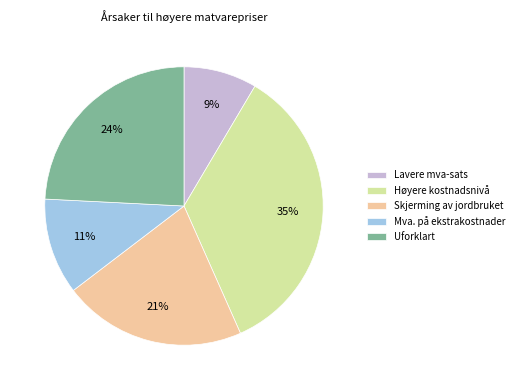

Which category has the smallest portion of the pie?

Lavere mva-sats